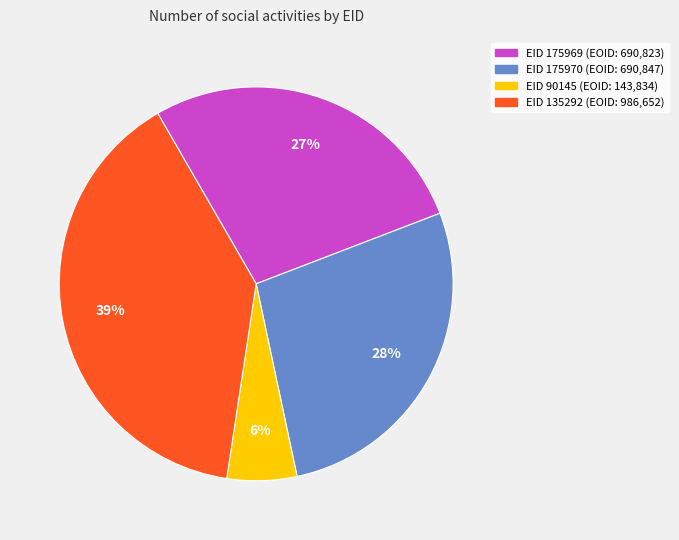

How many segments does this pie chart have?

4